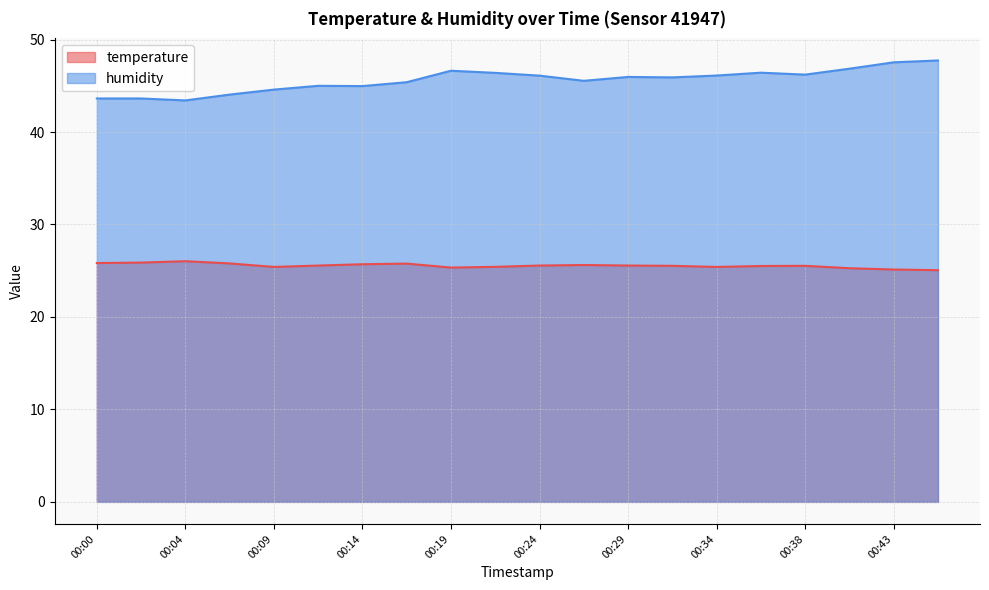

What is the lowest value of the humidity series?

43.4